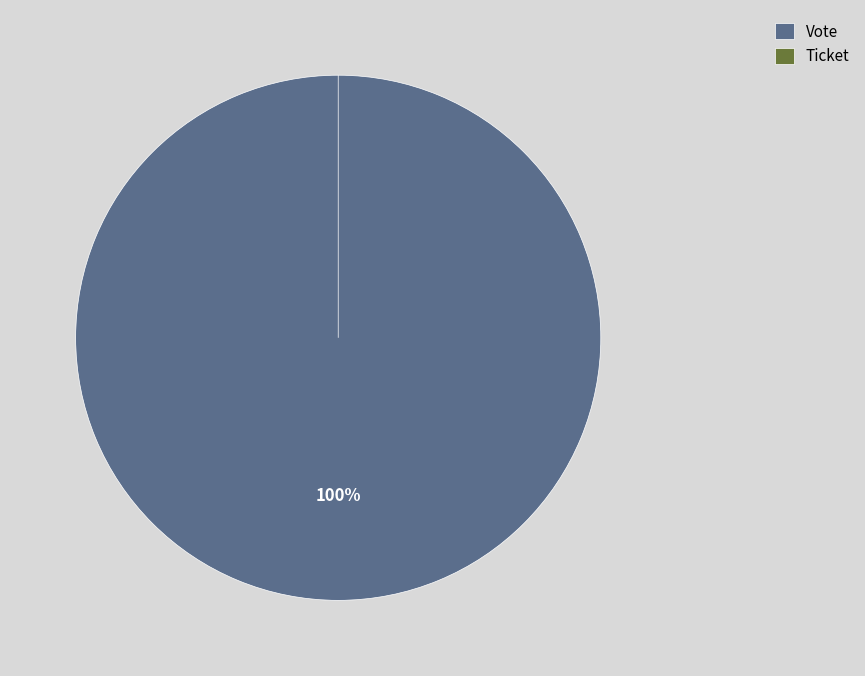

To the nearest percent, what is the difference between the Vote and Ticket slice percentages?

100%